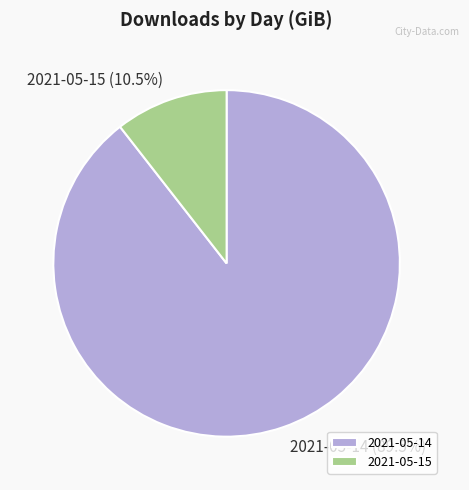

Does any single category account for the majority?

Yes